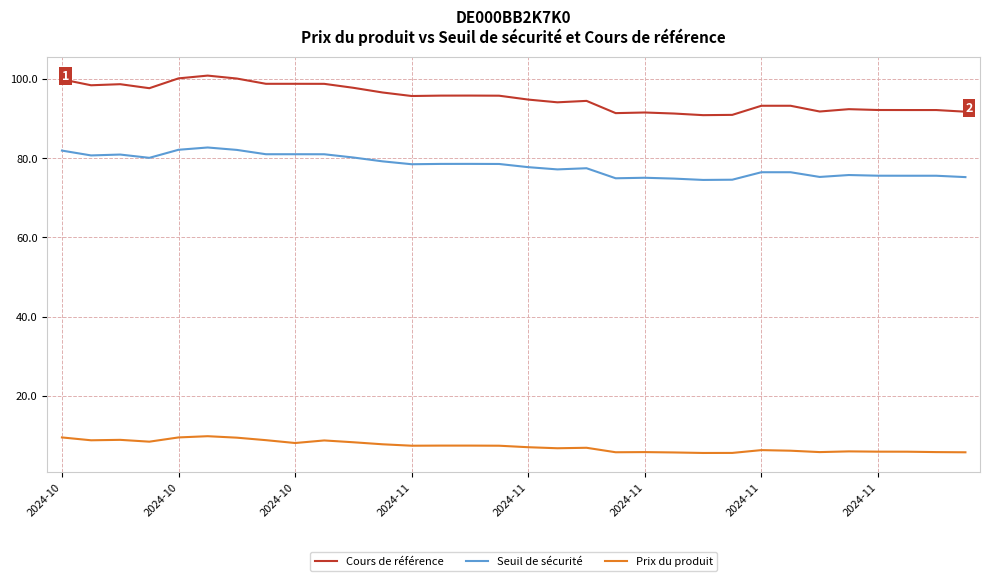

Rank the series by their average value, from lowest to highest.

Prix du produit, Seuil de sécurité, Cours de référence